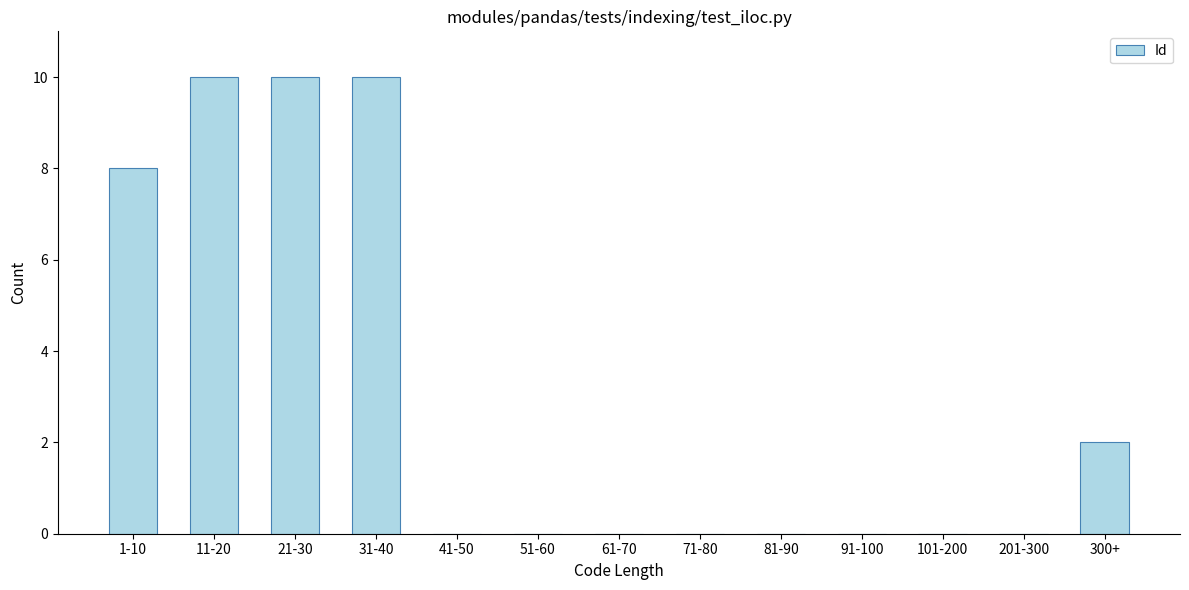

Reading right to left, list all the values displayed in this chart.

300+=2	201-300=0	101-200=0	91-100=0	81-90=0	71-80=0	61-70=0	51-60=0	41-50=0	31-40=10	21-30=10	11-20=10	1-10=8